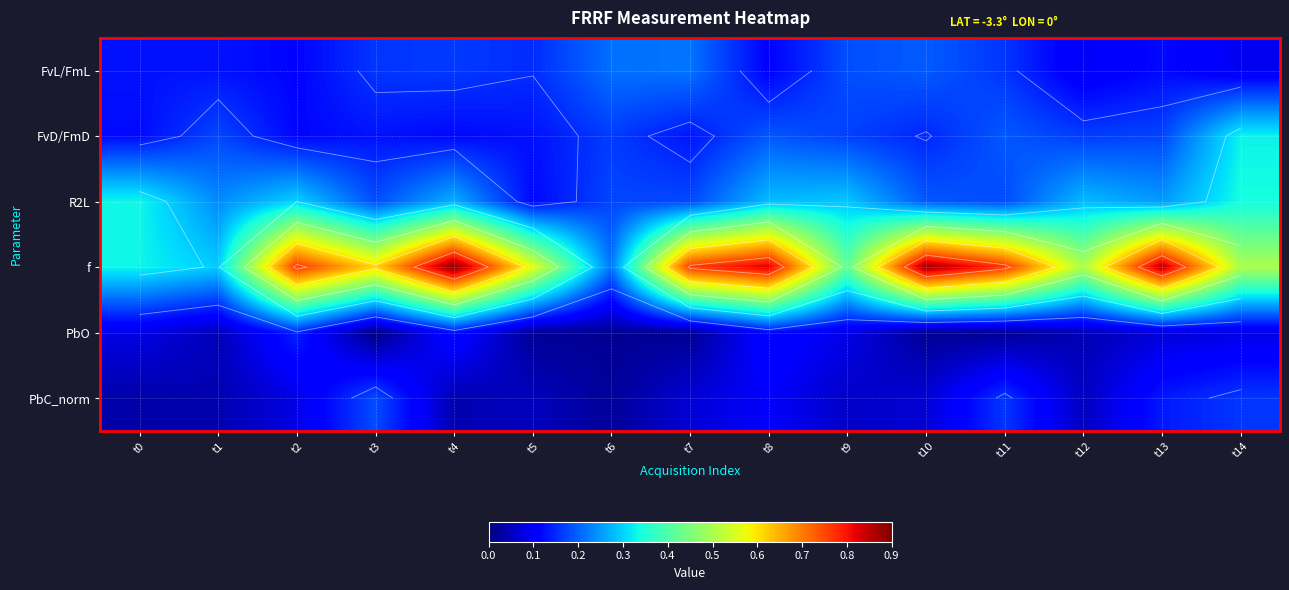

Between t0 and t3, which is larger?

t3